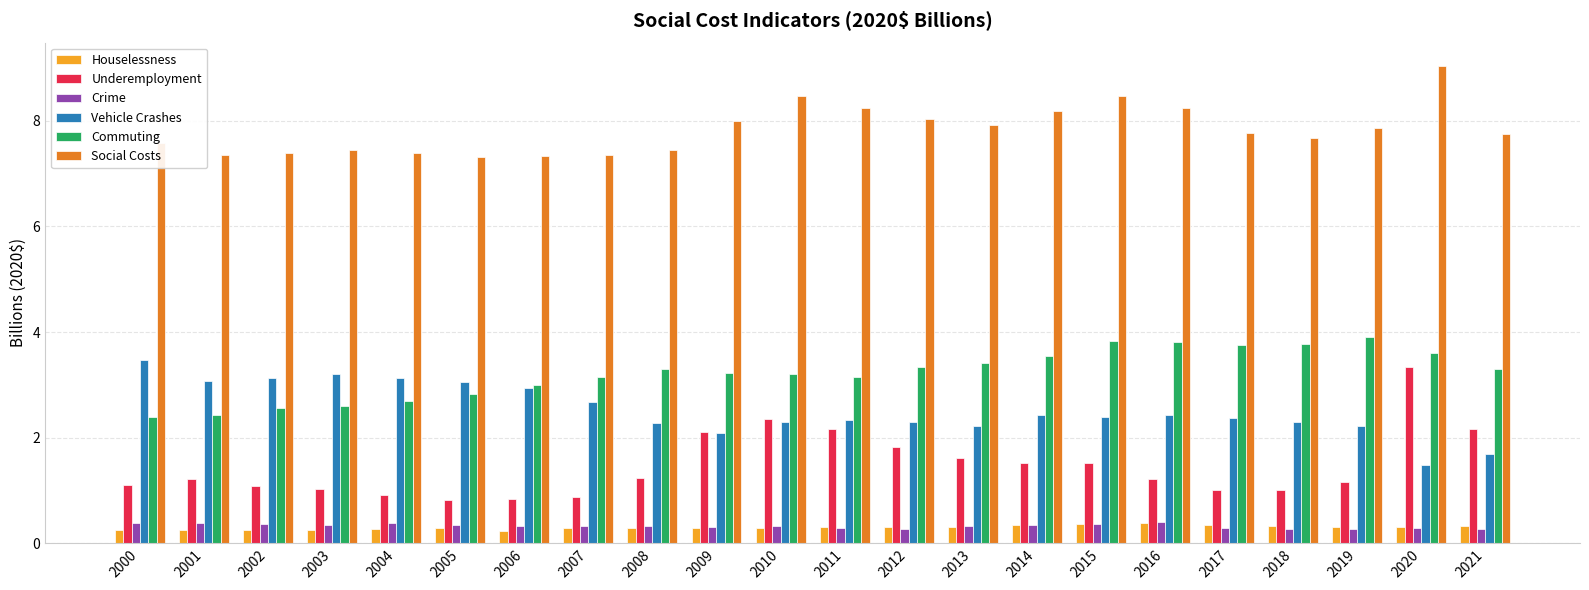

What is the average value of the Commuting series?

3.2